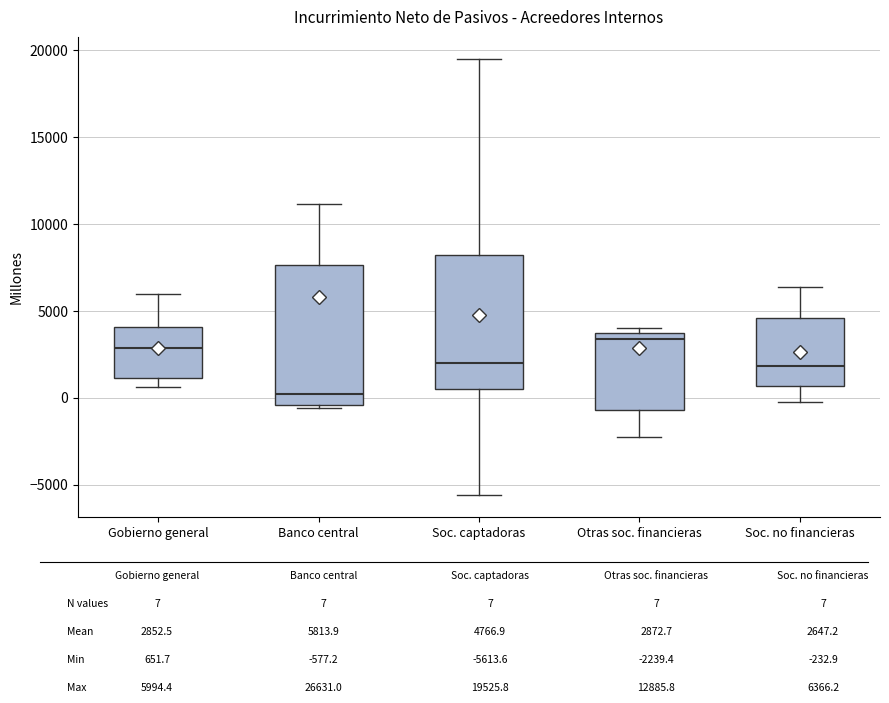

Reading left to right, read every box against the y-axis: the position of its median line, the range the box covers, and the ends of its whiskers. The values are not printed on the chart, so give them approximately, as read against the axis.

Gobierno general: median 3000, box 1000 to 4000, whiskers 500 to 6000
Banco central: median 0, box -500 to 7500, whiskers -500 (just below the box's lower edge) to 11000
Soc. captadoras: median 2000, box 500 to 8000, whiskers -5500 to 19500
Otras soc. financieras: median 3500 (just below the box's upper edge), box -500 to 3500, whiskers -2000 to 4000
Soc. no financieras: median 2000, box 500 to 4500, whiskers 0 to 6500